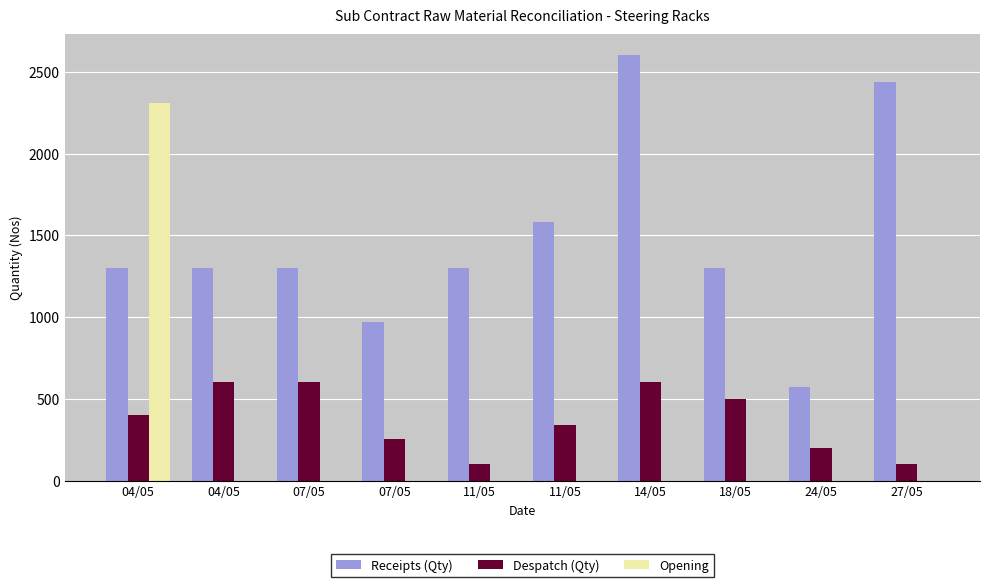

How many categories are shown in the chart?

10